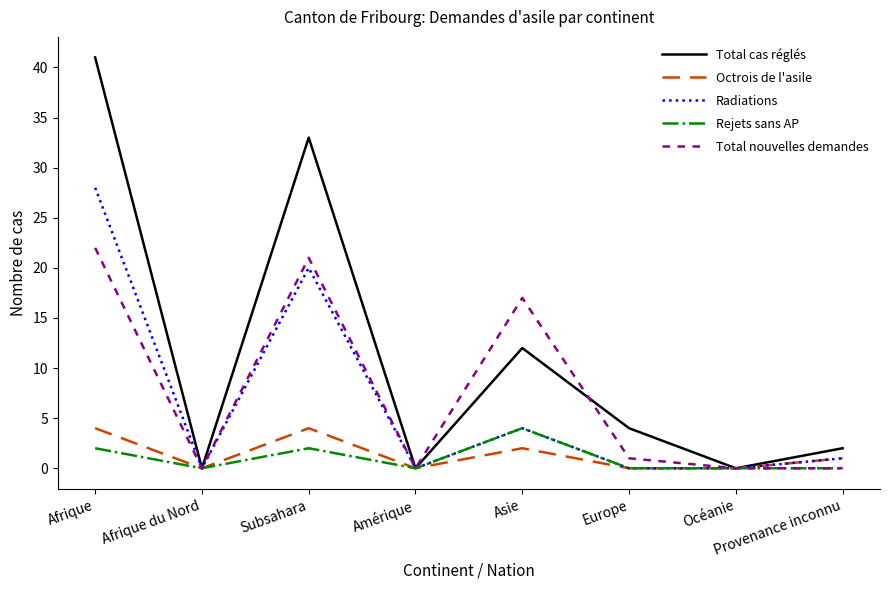

What is the difference between the maximum and second lowest values in the Rejets sans AP series?

4